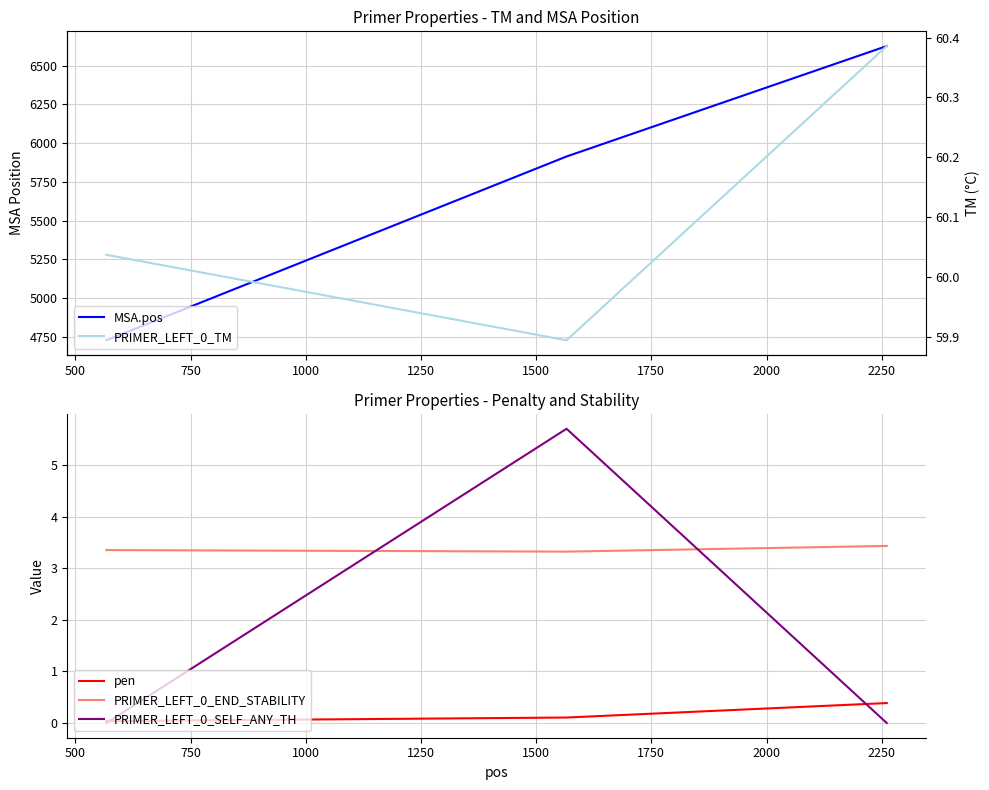

How many data points in PRIMER_LEFT_0_TM are above 60?

2